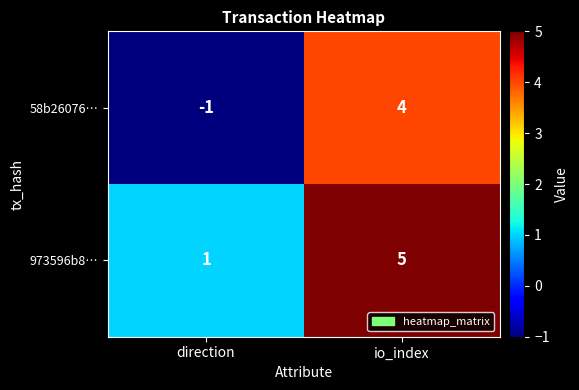

Where is 58b26076… nearest to the value 1?

direction